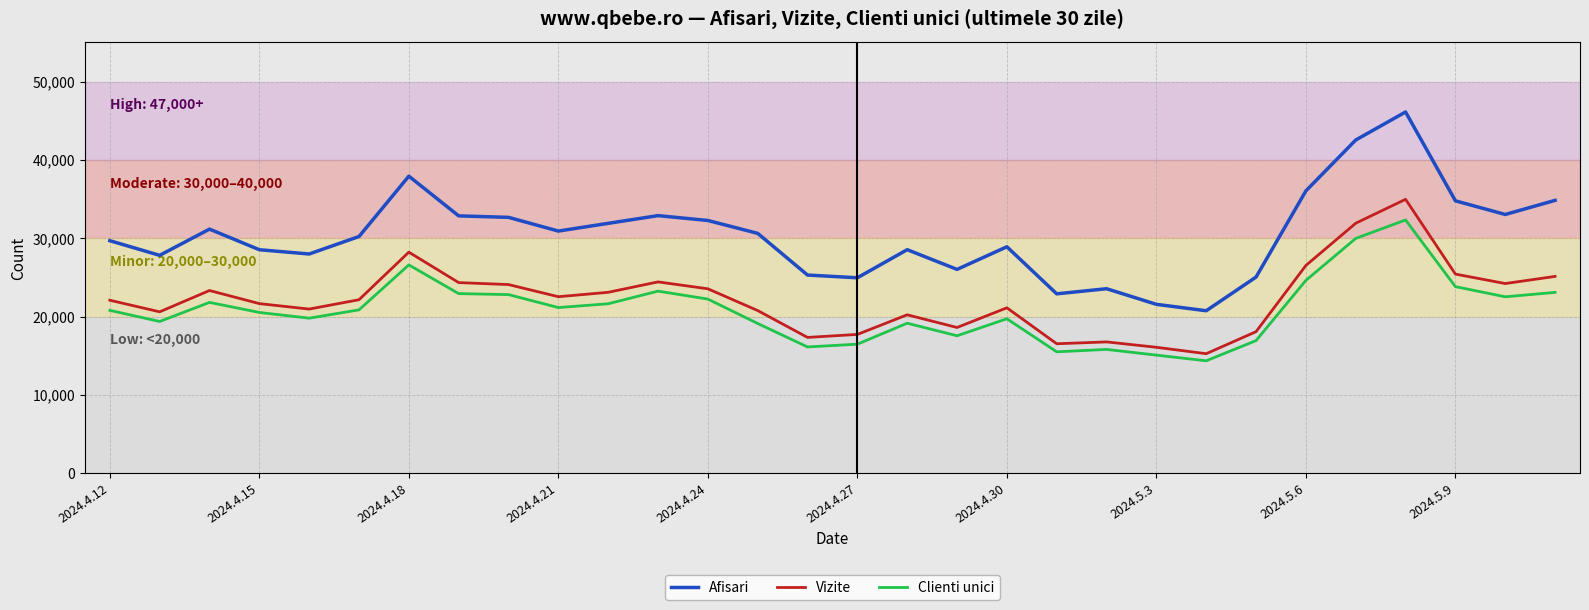

What is the minimum value shown in the chart?

14351